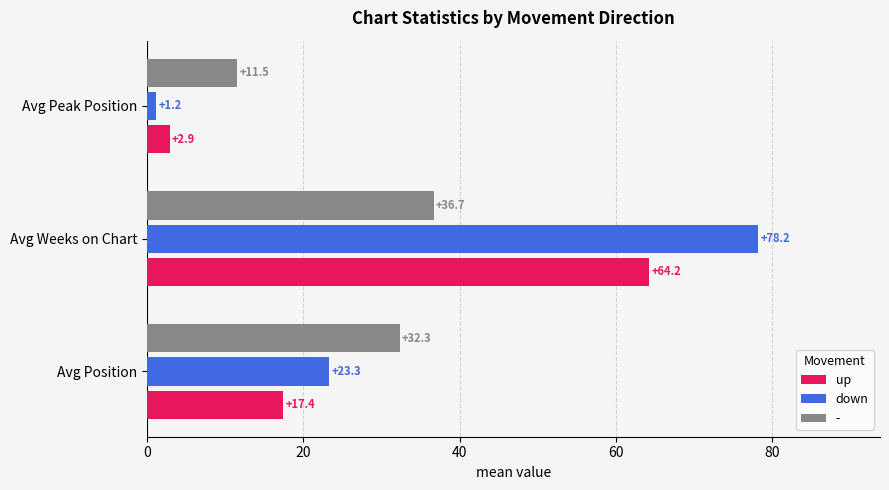

At which label does down reach its peak?

Avg Weeks on Chart